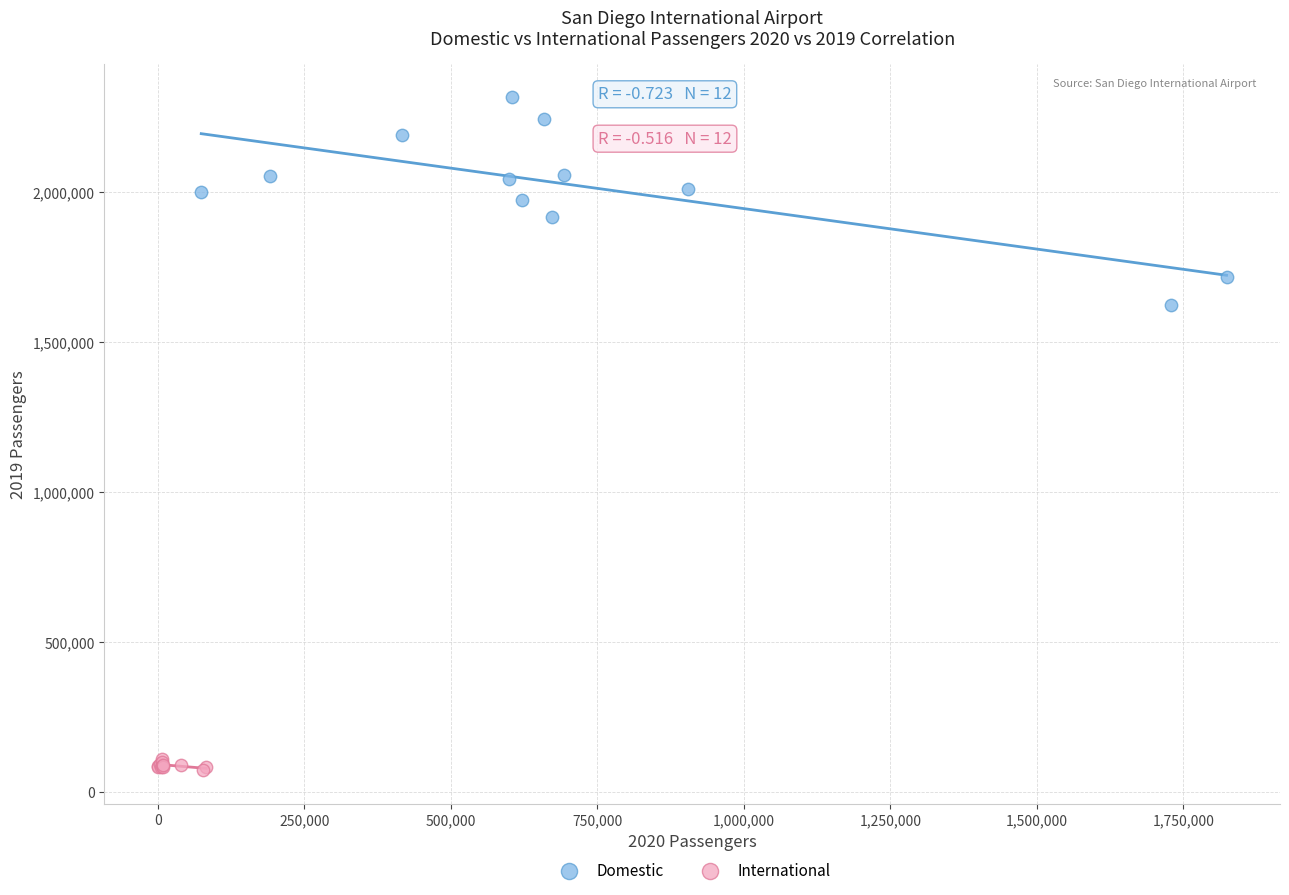

What are all the series names shown in the legend?

Domestic, International